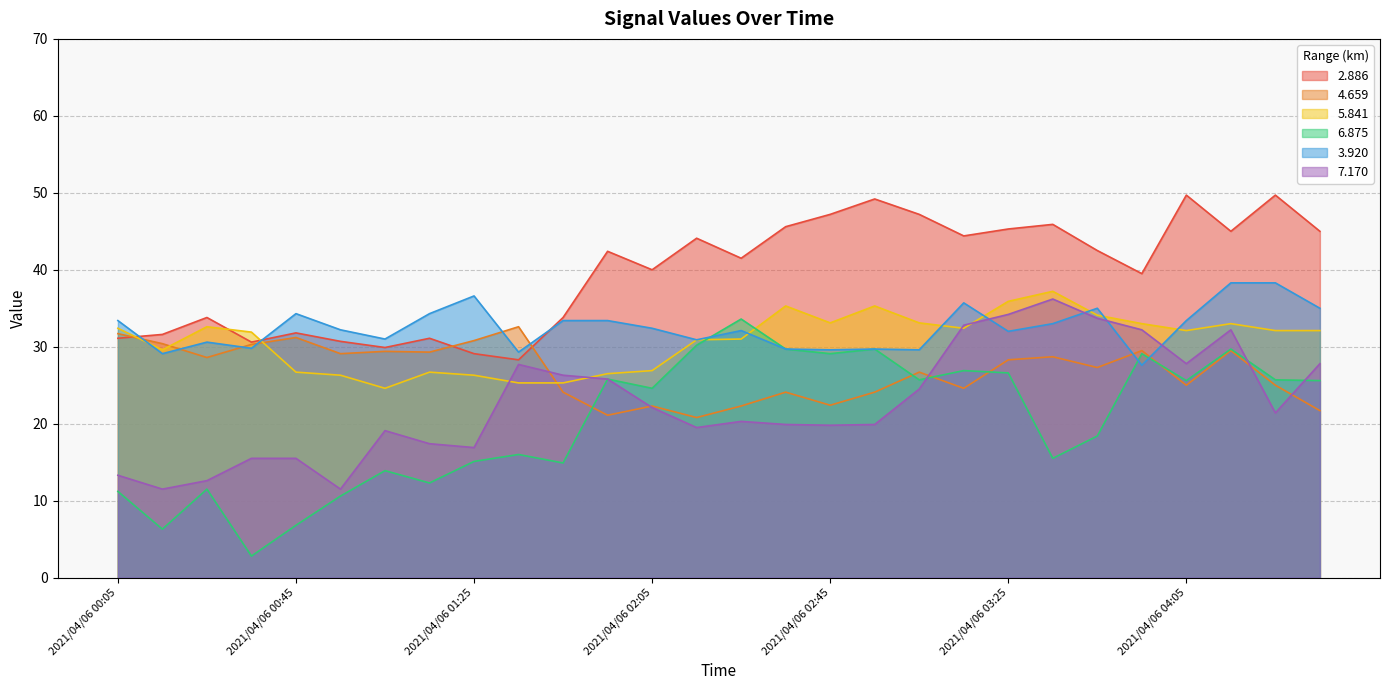

What is the difference between the   4.659 values at 2021/04/06 02:35 and 2021/04/06 02:45?

1.7